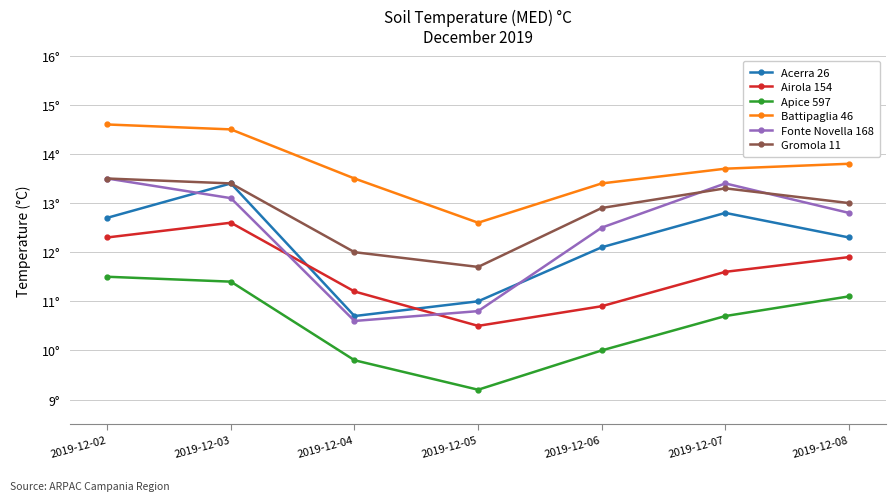

Which category has the highest value in the Apice 597 series?

2019-12-02